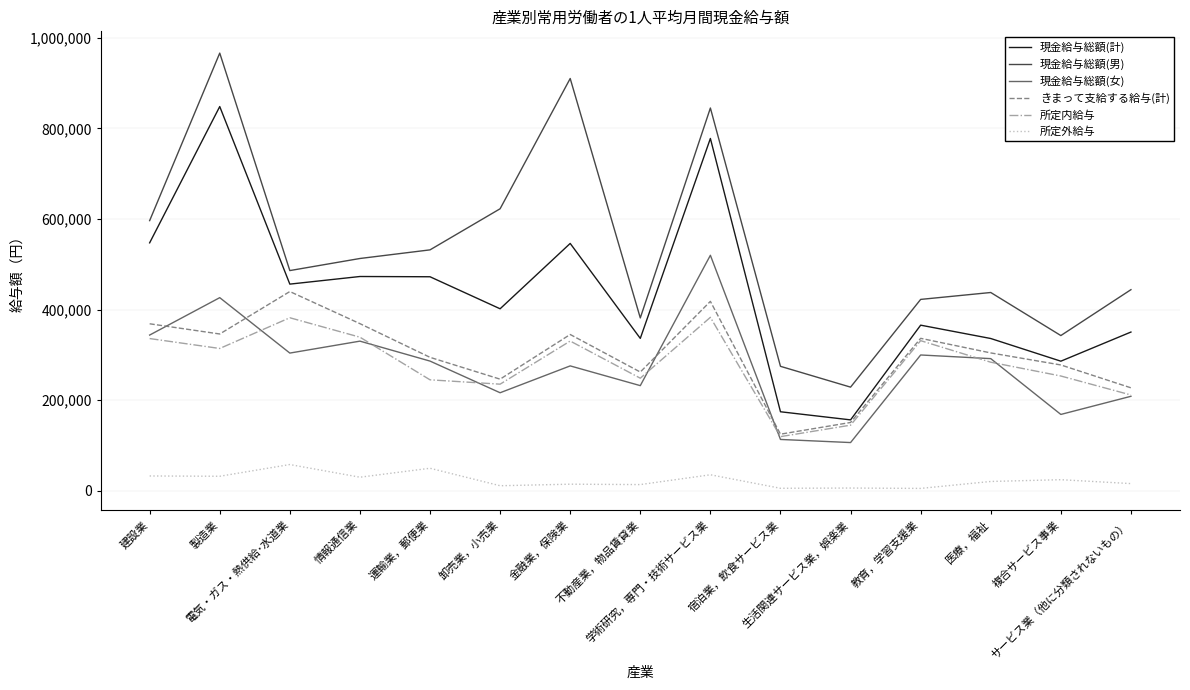

True or false: 現金給与総額(女) and 現金給与総額(計) intersect in this chart.

False